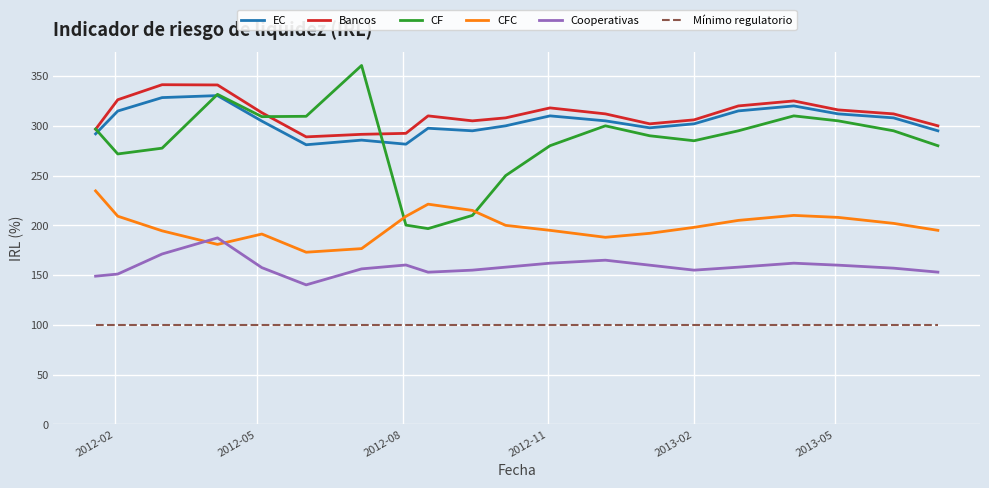

What are all the series names shown in the legend?

EC, Bancos, CF, CFC, Cooperativas, Mínimo regulatorio